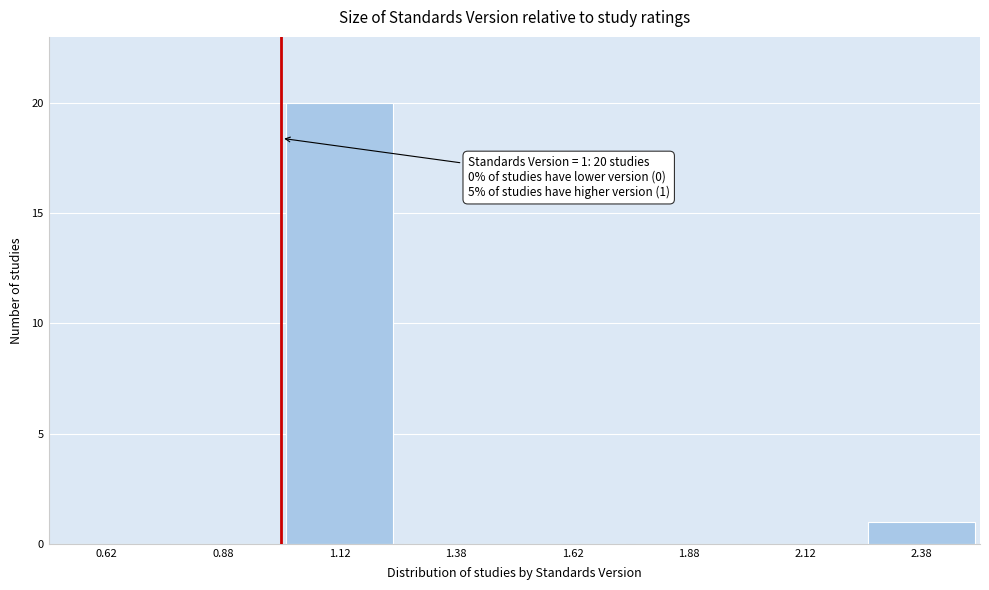

Over which range of the x-axis is the bar tallest?

1.00 to 1.25